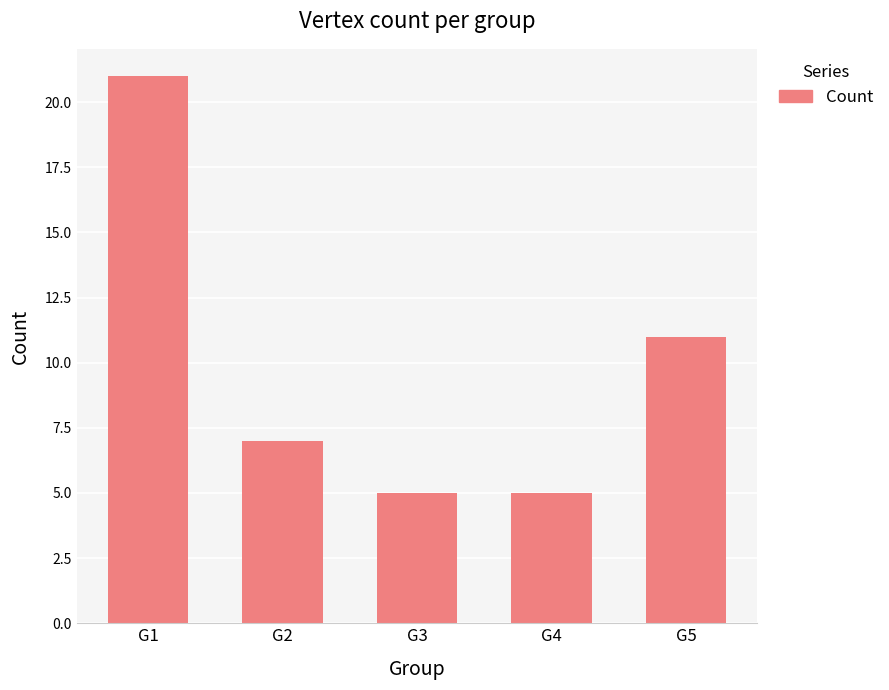

True or false: the data shows 5 at G4.

True